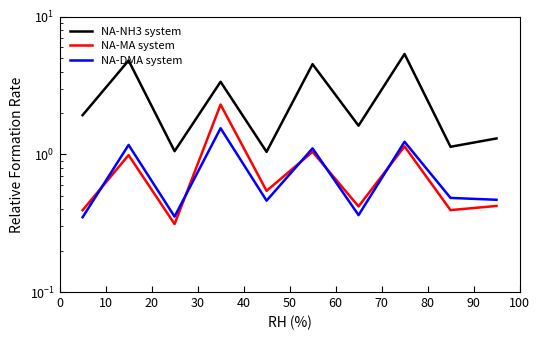

What are all the series names shown in the legend?

NA-NH3 system, NA-MA system, NA-DMA system